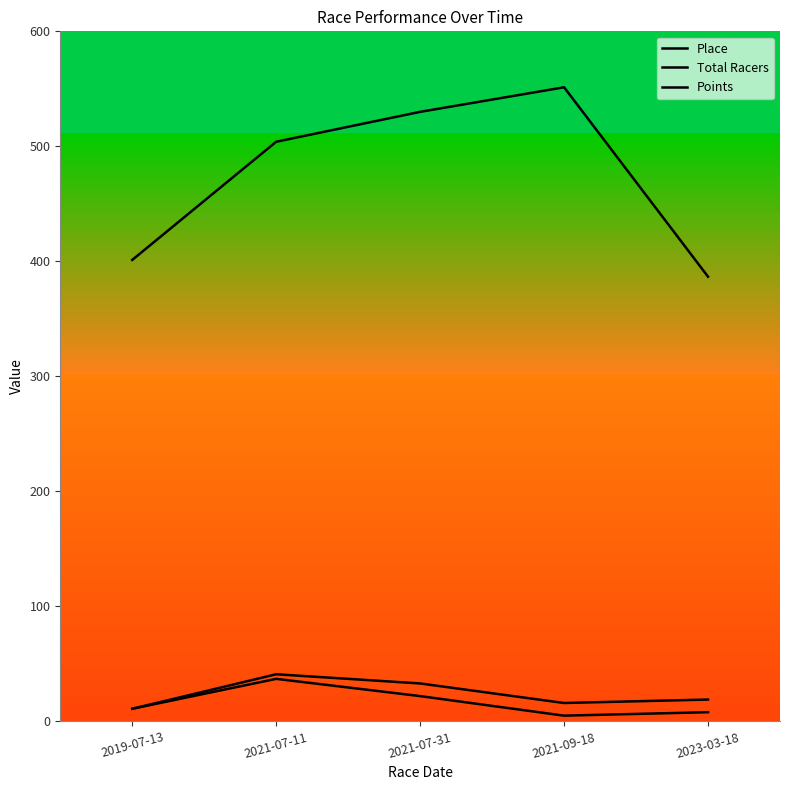

At 2021-07-11, list the series in order from largest to smallest.

Points, Total Racers, Place